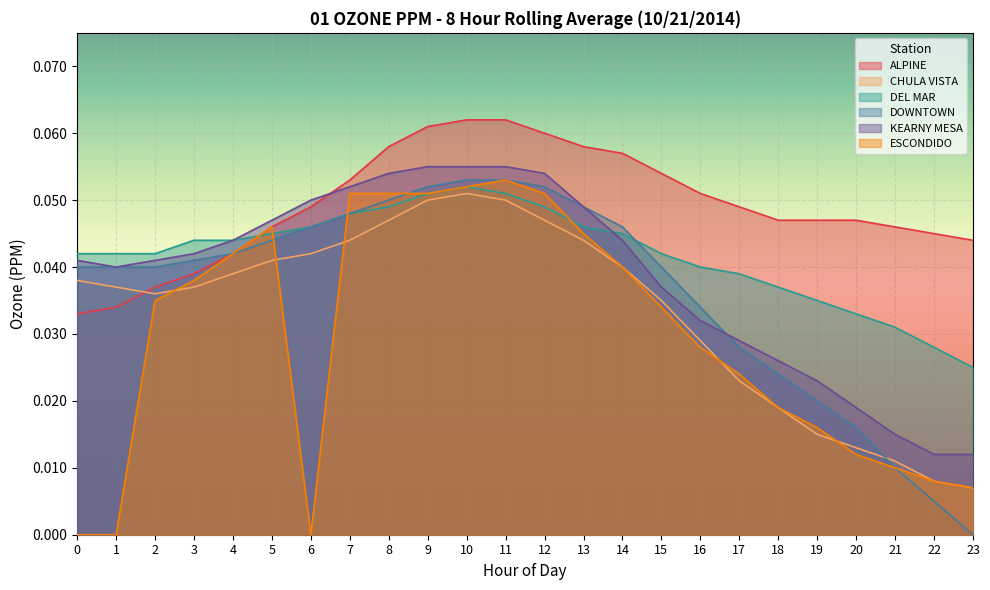

True or false: ESCONDIDO and KEARNY MESA intersect in this chart.

False